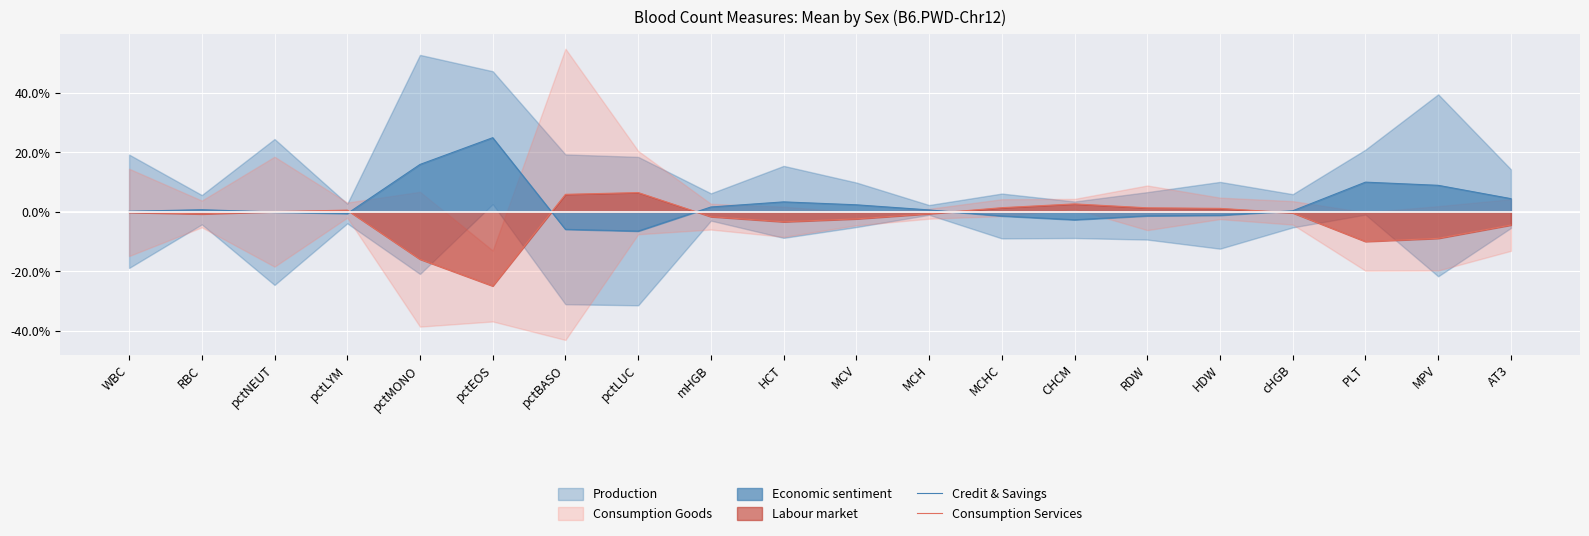

Is the value of Credit & Savings at pctNEUT greater than the value of Consumption Services at CHCM?

No